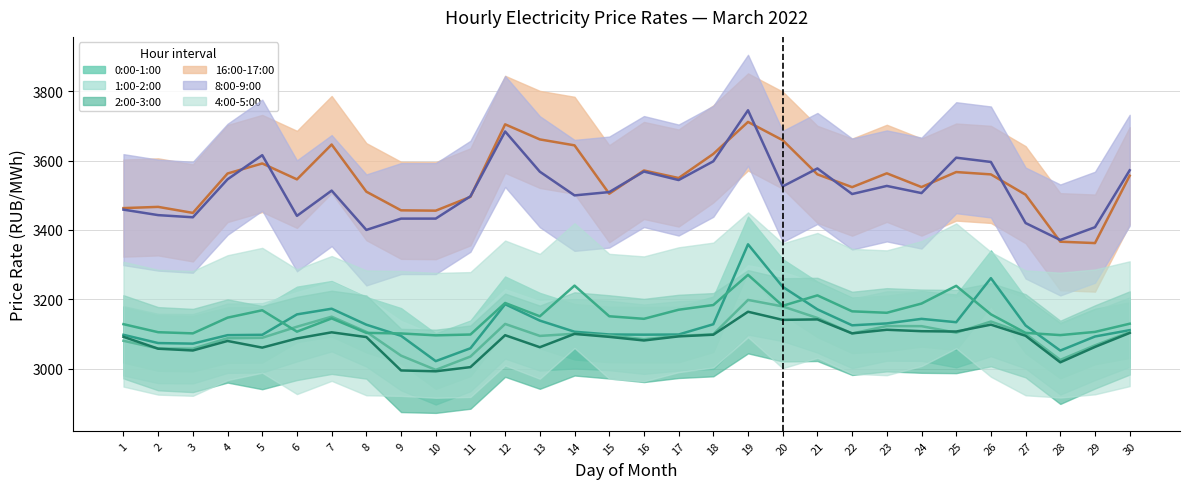

At 15, list the series in order from largest to smallest.

8:00-9:00, 16:00-17:00, 4:00-5:00, 0:00-1:00, 1:00-2:00, 2:00-3:00